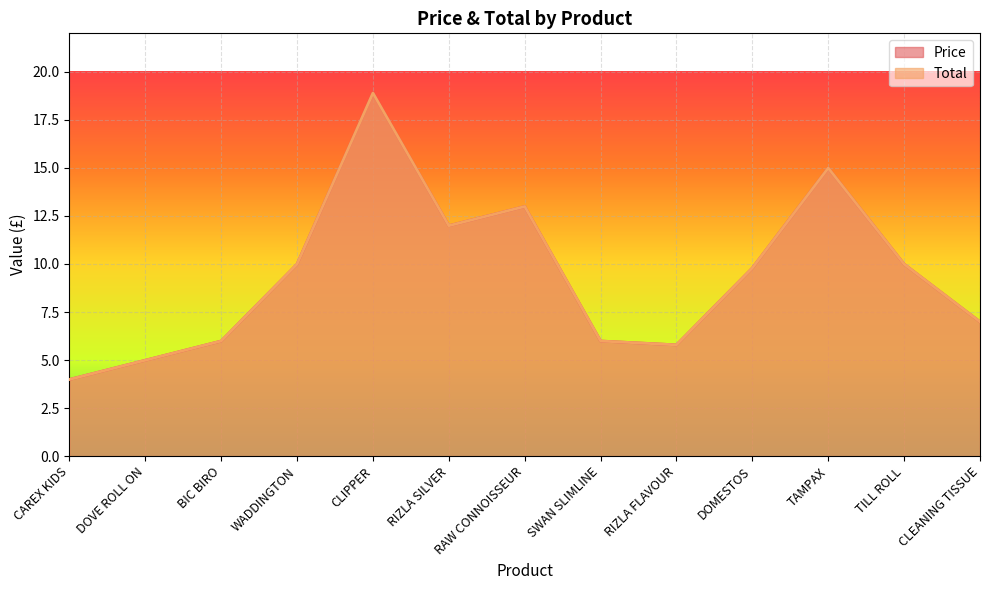

True or false: Price has a value of 23.2 at TAMPAX.

False